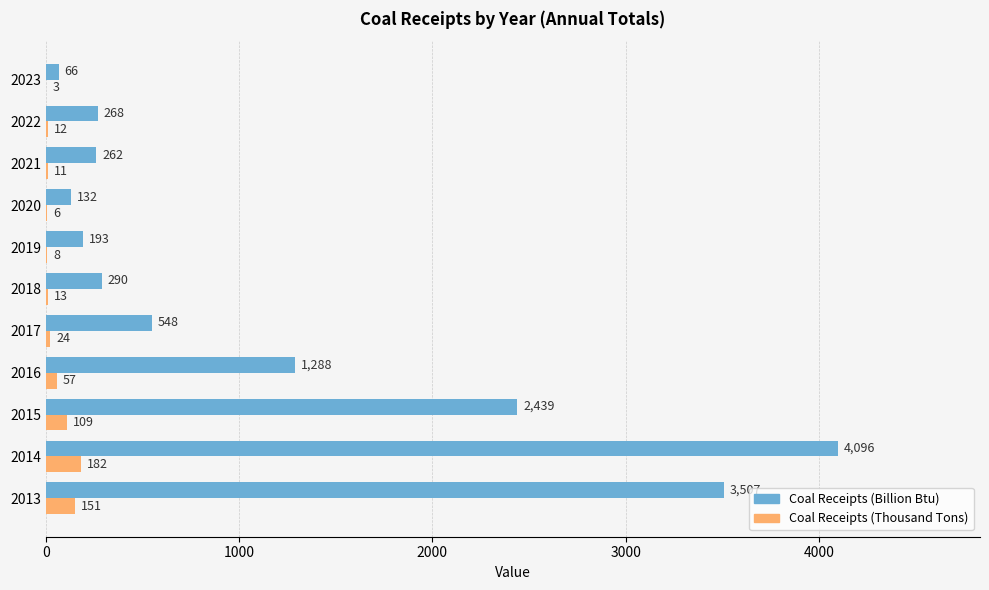

Between 2016 and 2023, which series saw the biggest shift?

Coal Receipts (Billion Btu)